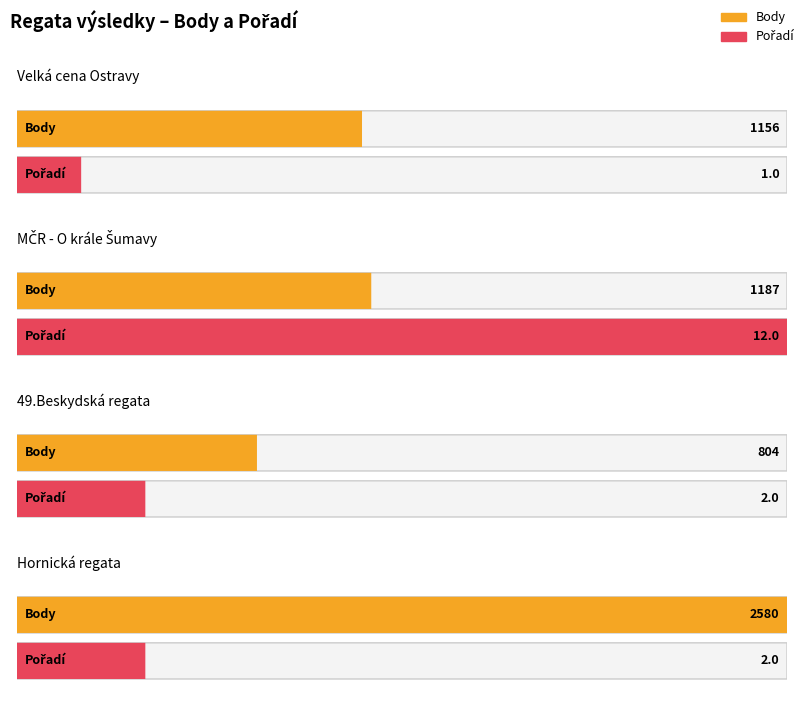

Reading right to left, transcribe all the data shown in this chart.

Body: 2580	804	1187	1156
Pořadí: 2	2	12	1